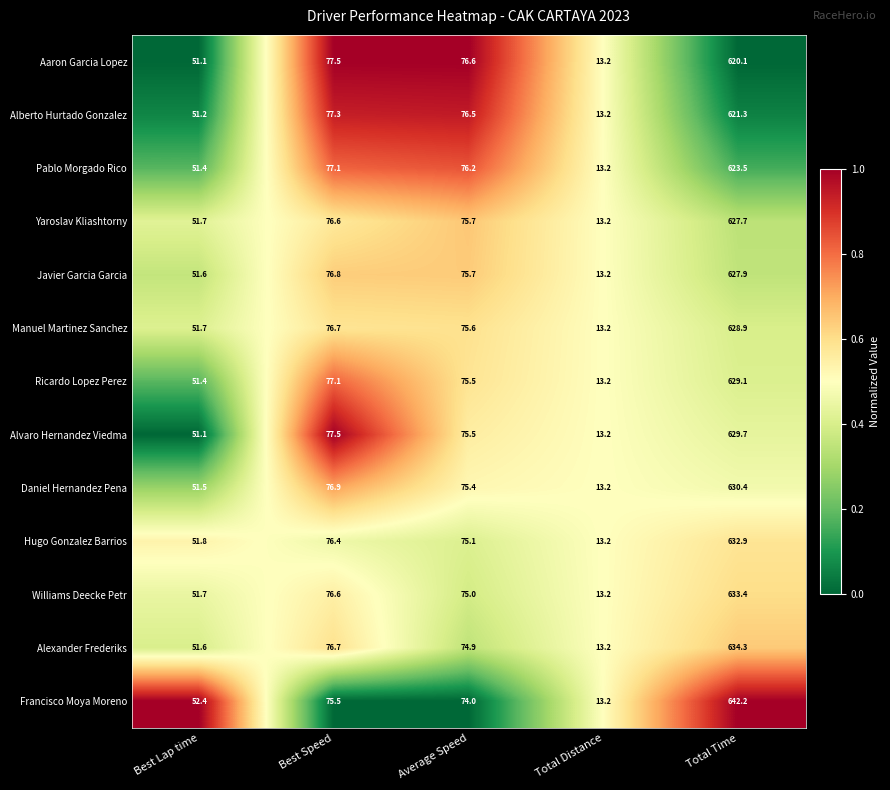

Which series has the largest total across all categories?

Francisco Moya Moreno